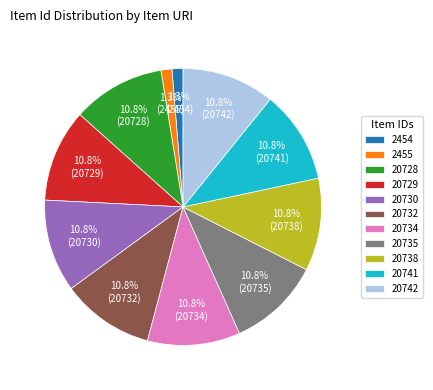

What is the ratio of the value at 20734 to the value at 20732?

1.0